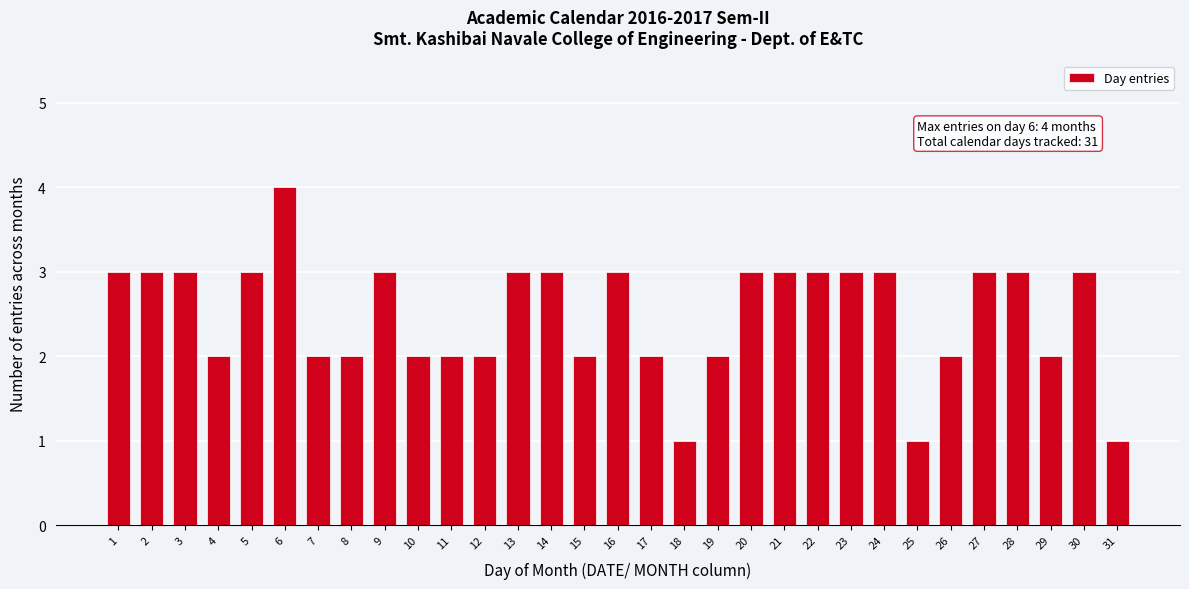

Approximately how many times larger is the value at 17 compared to 9?

0.7